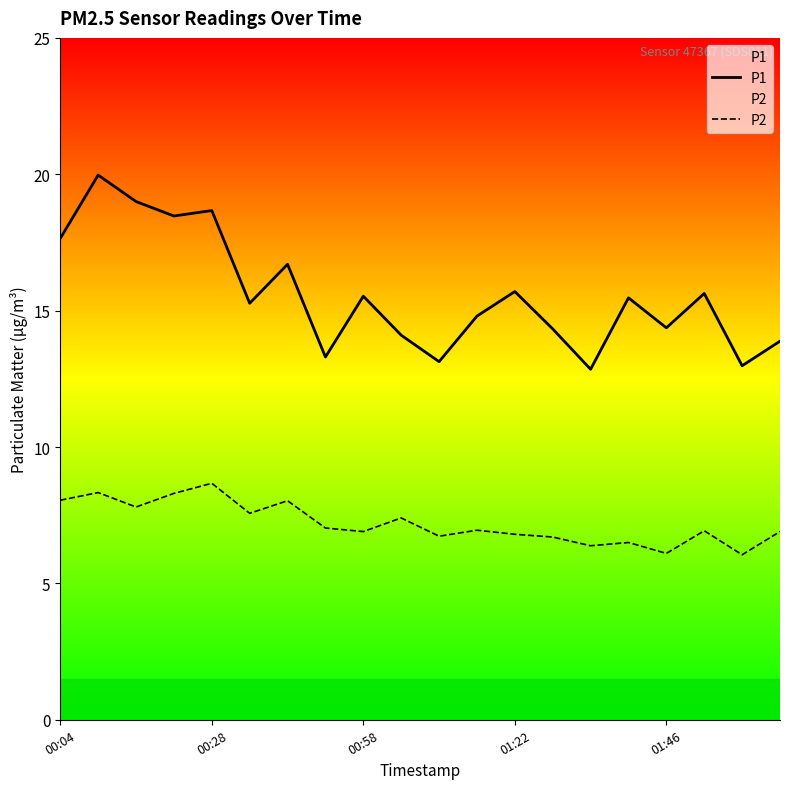

Which series has the largest total across all categories?

P1